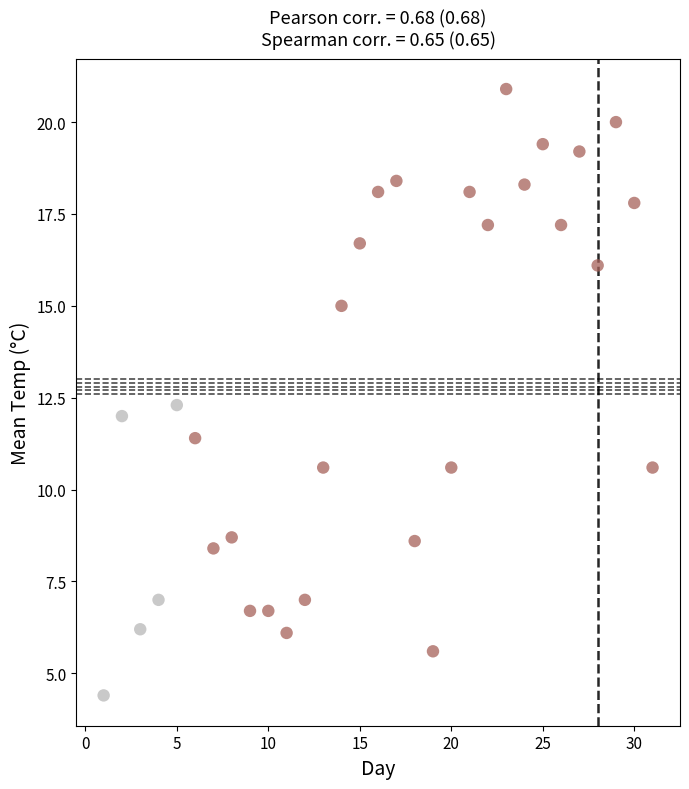

What is the range of X values (max minus min)?

30.0